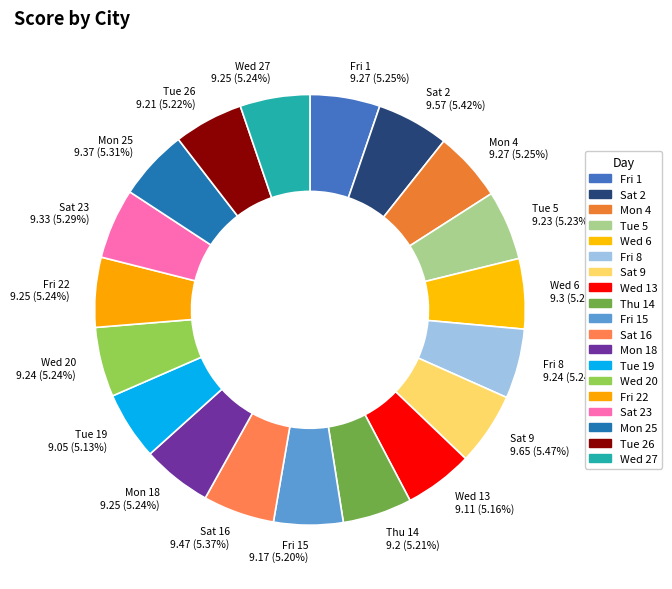

What is the ratio of the value at Mon 18 9.25 (5.24%) to the value at Mon 4 9.27 (5.25%)?

1.0